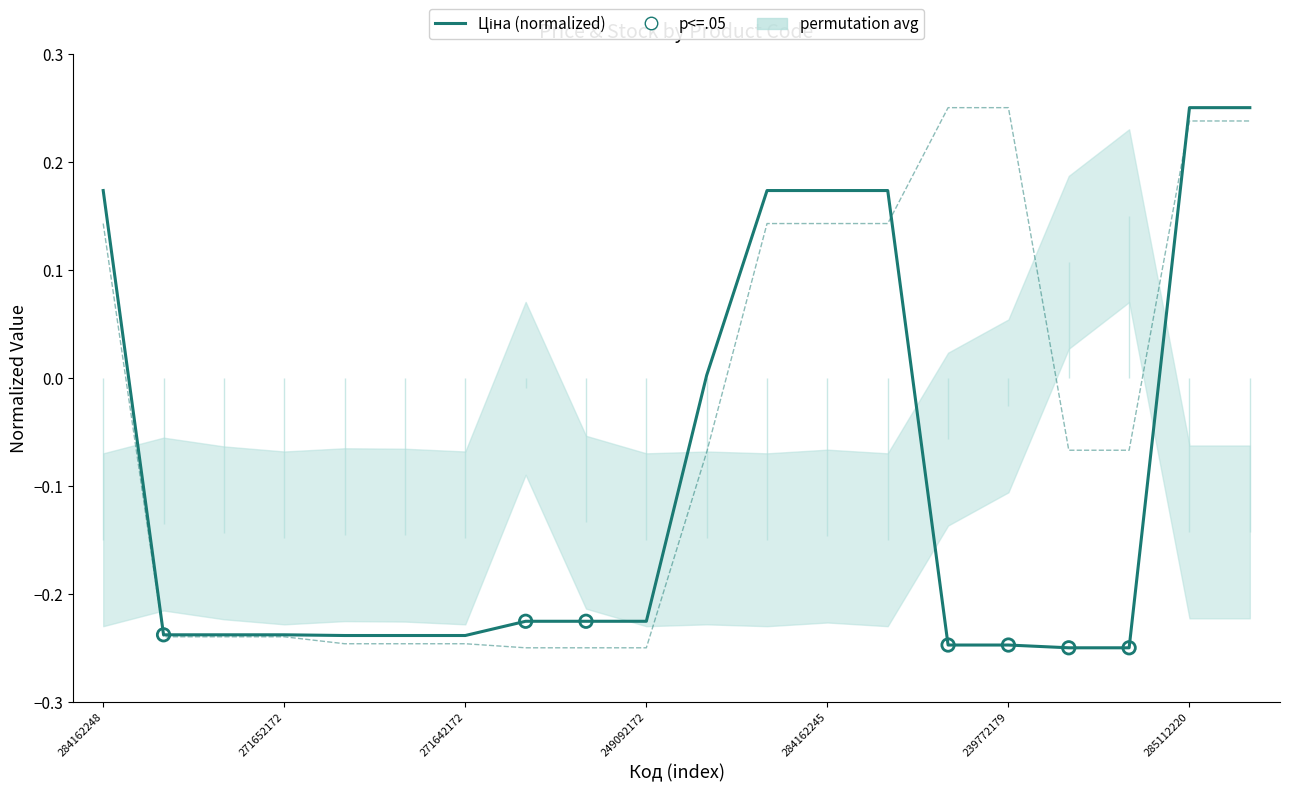

Which series reaches the minimum Y coordinate?

Ціна